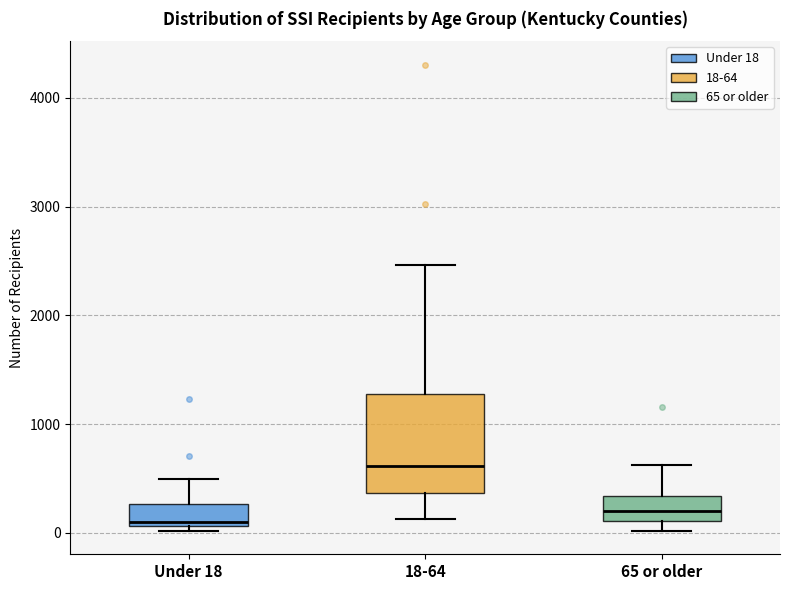

Reading left to right, read every box against the y-axis: the position of its median line, the range the box covers, and the ends of its whiskers. The values are not printed on the chart, so give them approximately, as read against the axis.

Under 18: median 100 (just above the box's lower edge), box 100 to 300, whiskers 0 to 500
18-64: median 600, box 400 to 1300, whiskers 100 to 2500
65 or older: median 200, box 100 to 300, whiskers 0 to 600